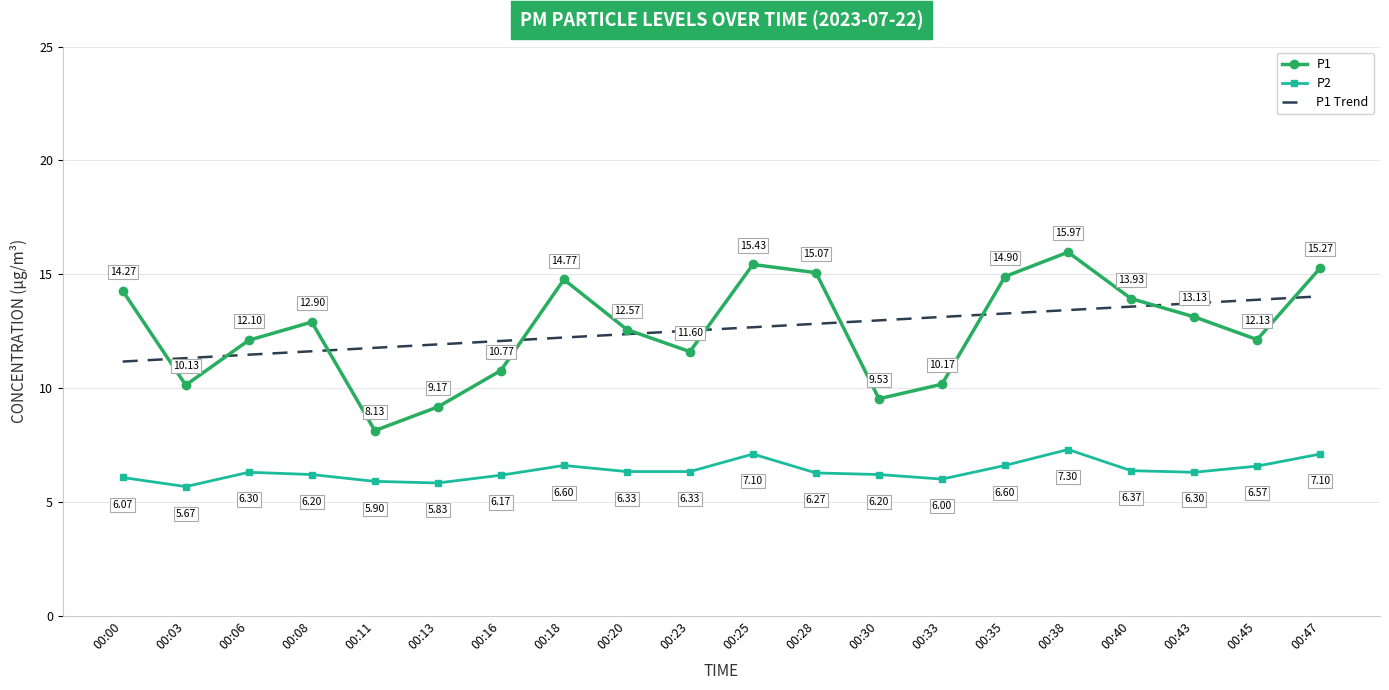

Where is P1 Trend nearest to the value 12?

00:16